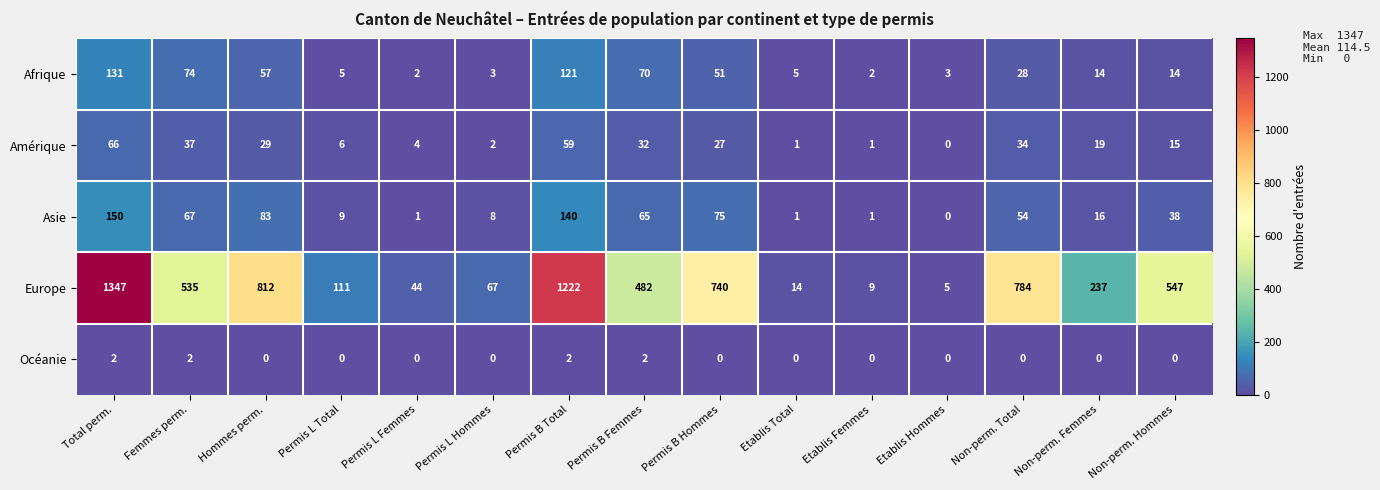

What is the average value of the Afrique series?

39